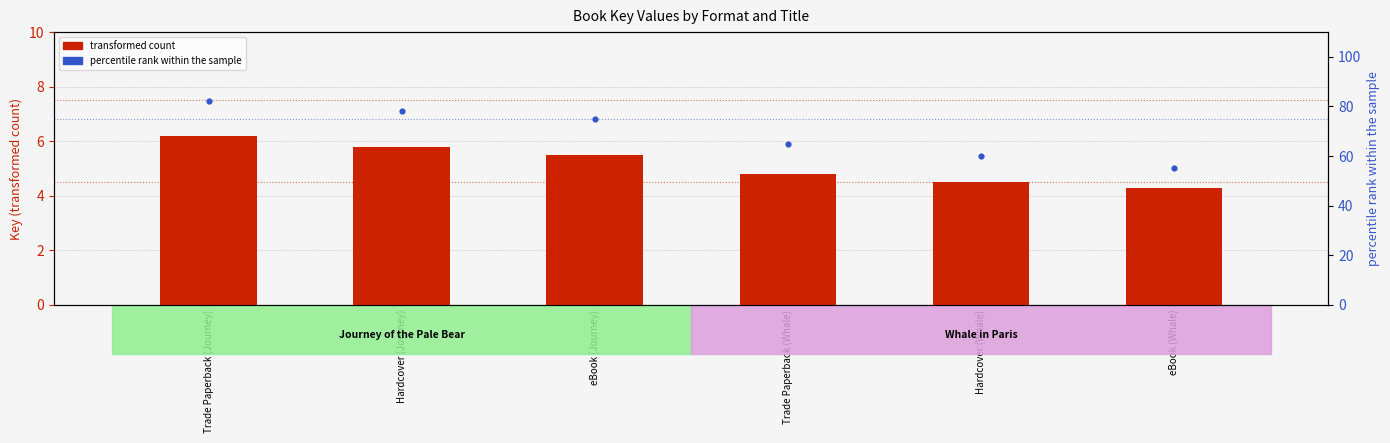

Is the value of percentile rank within the sample at eBook (Journey) greater than the value of transformed count at Trade Paperback (Journey)?

Yes